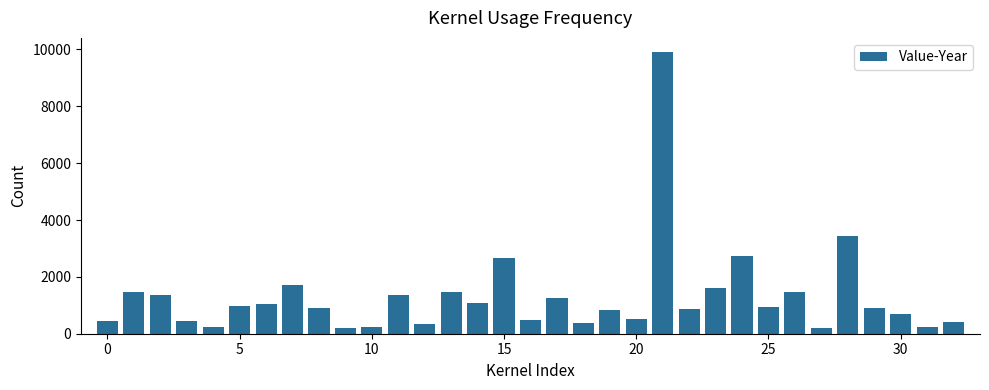

What is the maximum value shown in the chart?

9912